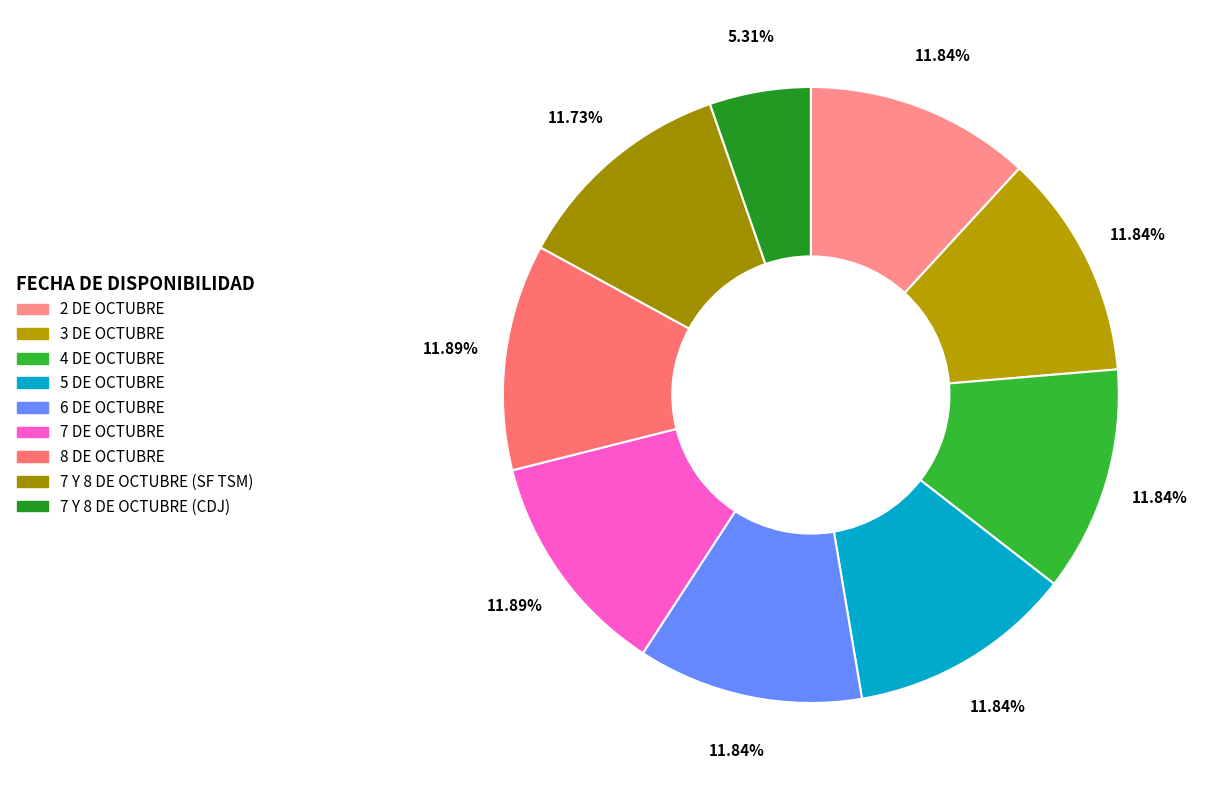

To the nearest percent, what is the difference between the largest and smallest slice percentages?

7%